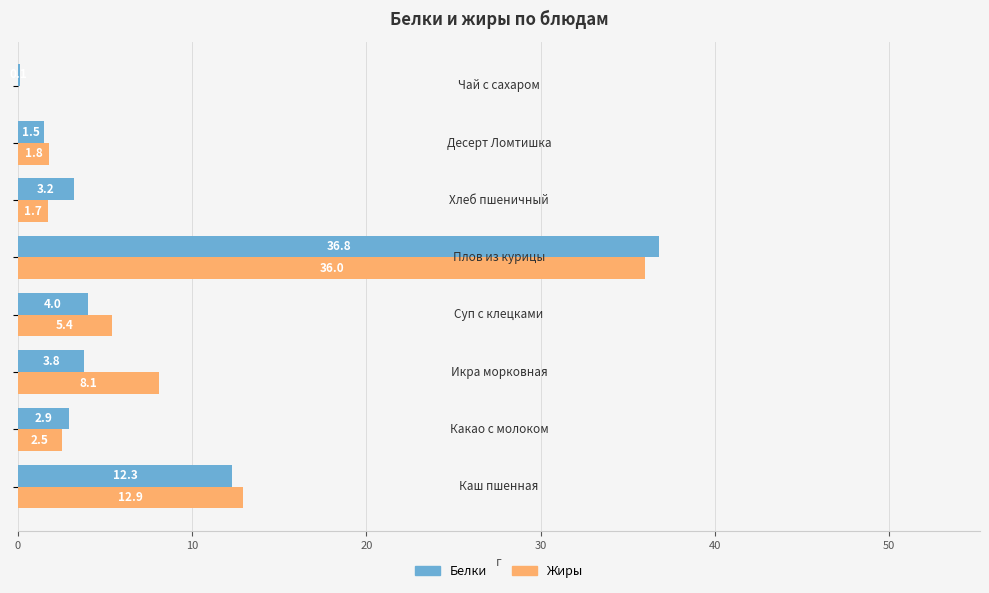

What is the maximum value shown in the chart?

36.8